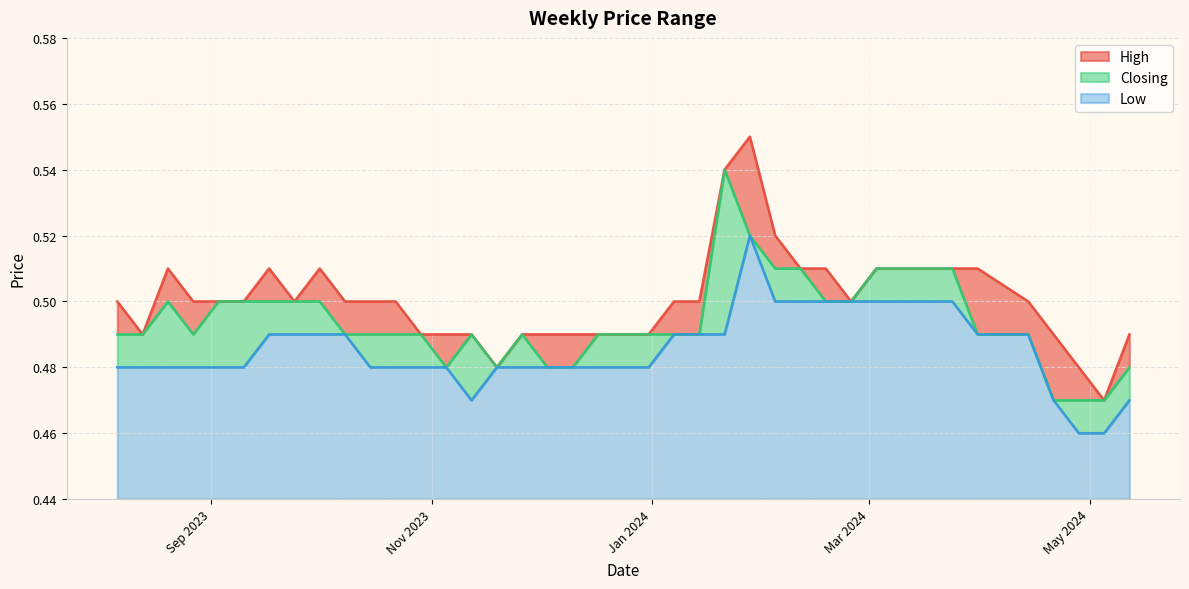

Rank the series by their maximum value, from lowest to highest.

Low, Closing, High